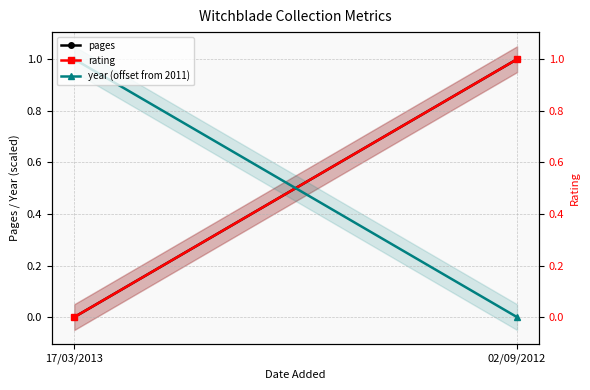

Rank the categories by rating value from highest to lowest.

02/09/2012, 17/03/2013